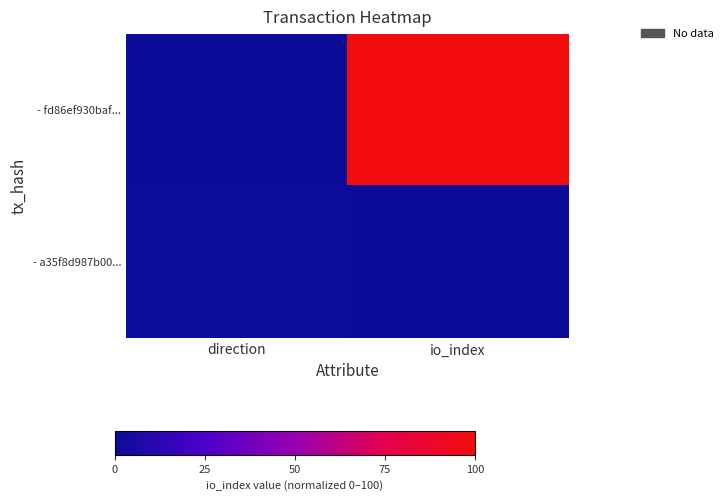

What is the total value across all series at io_index?

100.4